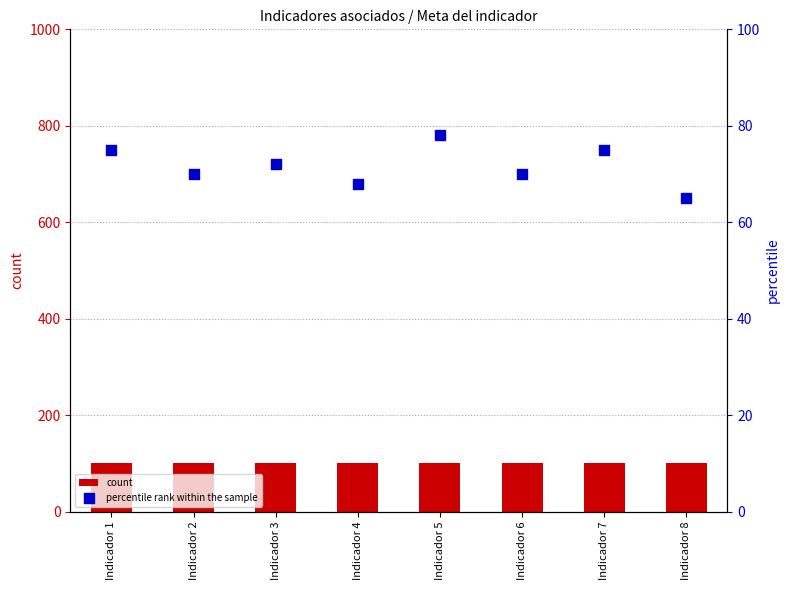

At which category is the sum across all series the highest?

Indicador 5